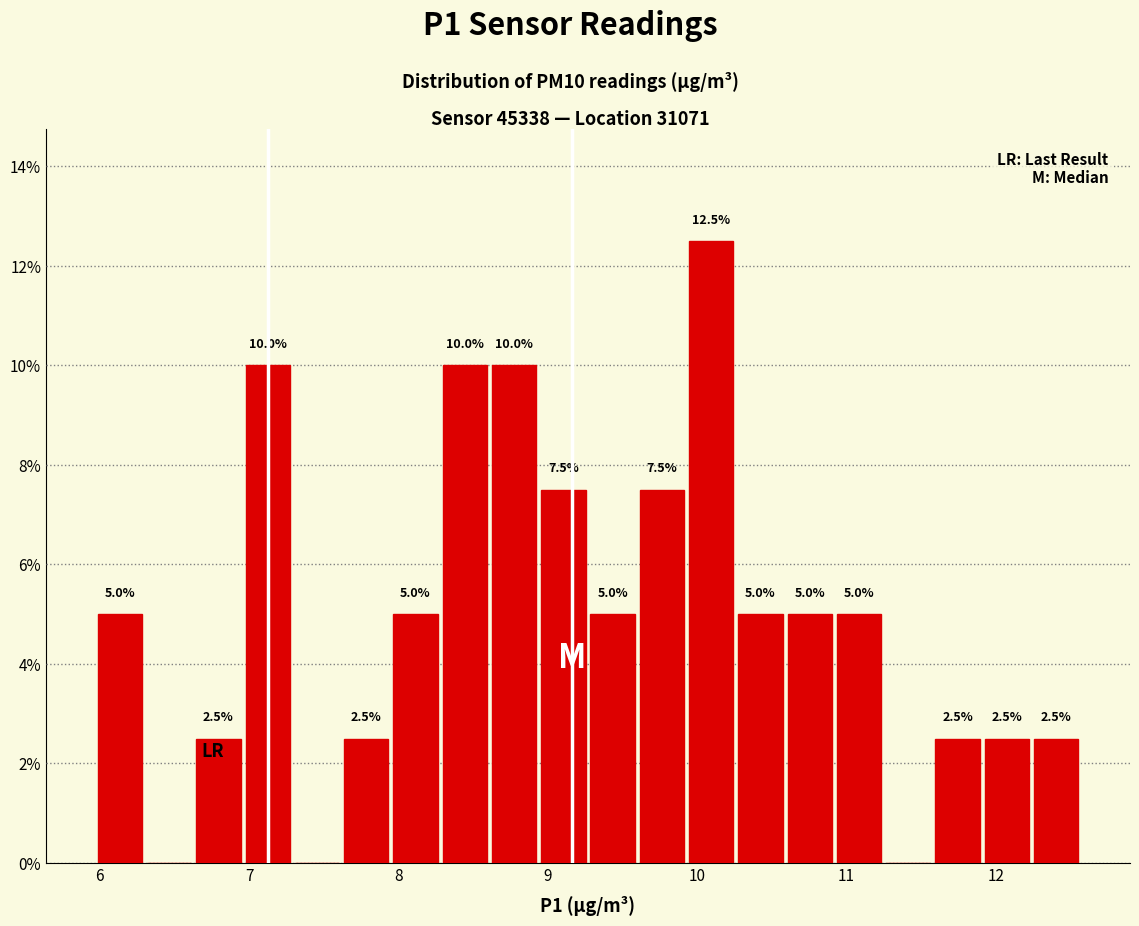

Read against the x-axis, roughly where is the centre of the tallest bar?

10.1